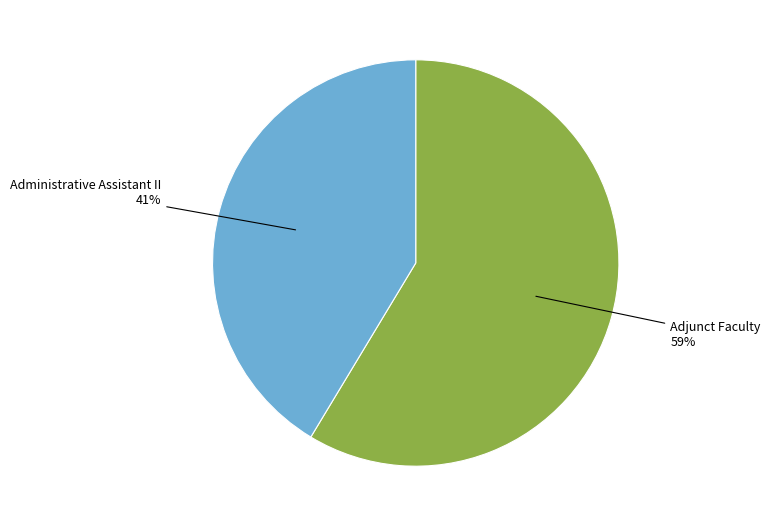

Count the number of slices in the pie.

2